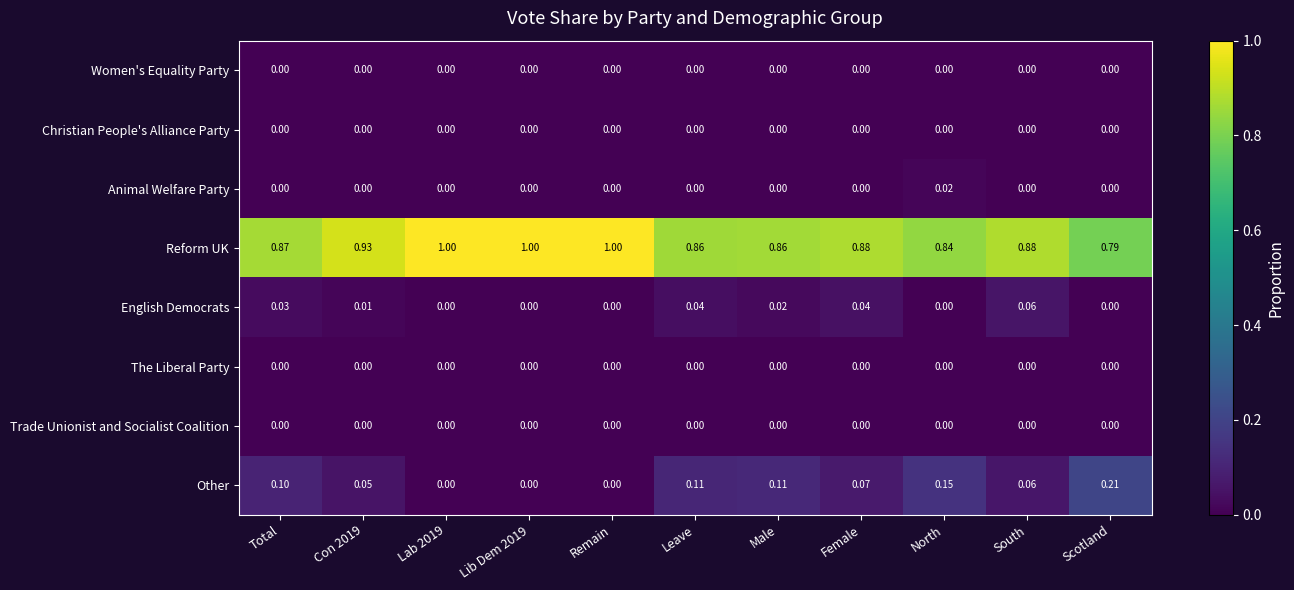

Which series has the largest total across all categories?

Reform UK